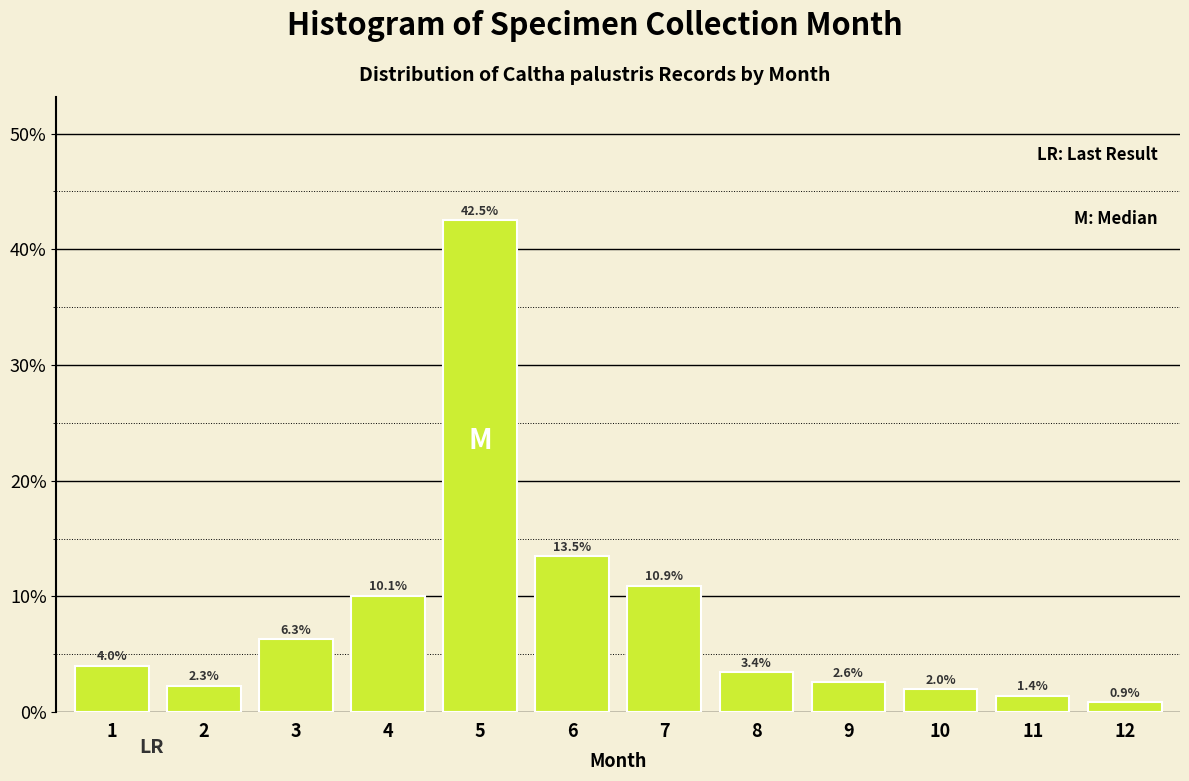

Are the bars horizontal?

No